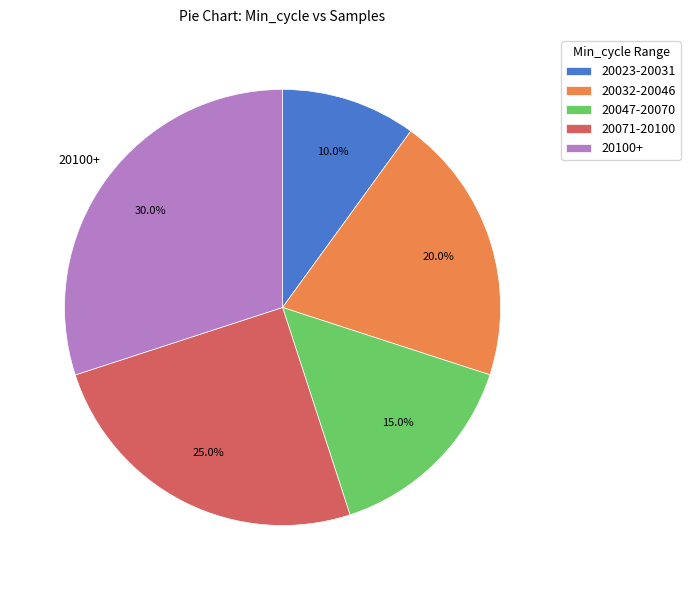

Is there any slice that represents more than half of the pie?

No